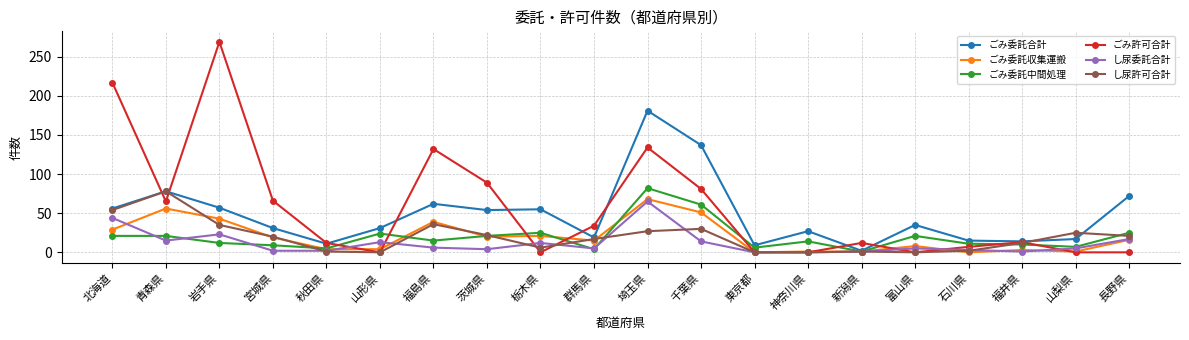

What is the label of the 10th point from the left?

群馬県